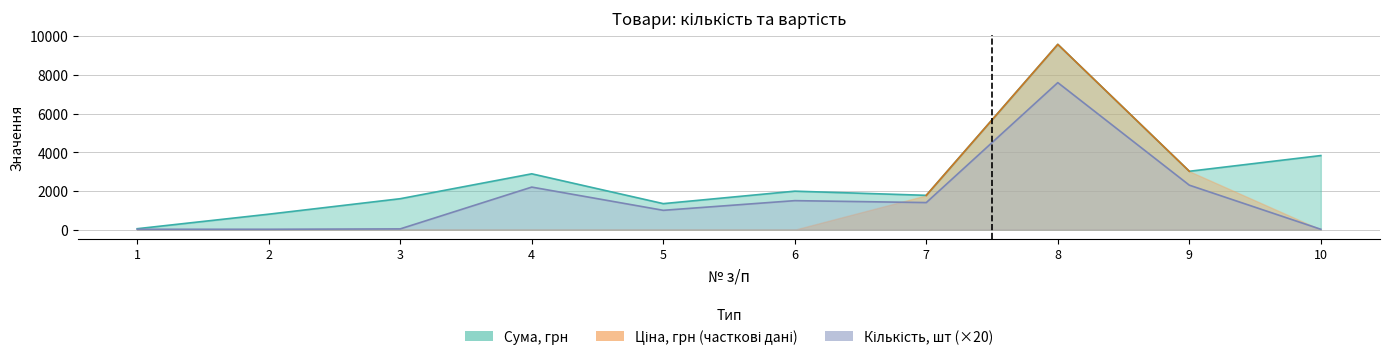

Is the value of Кількість, шт at 5 greater than the value of Сума, грн at 5?

No